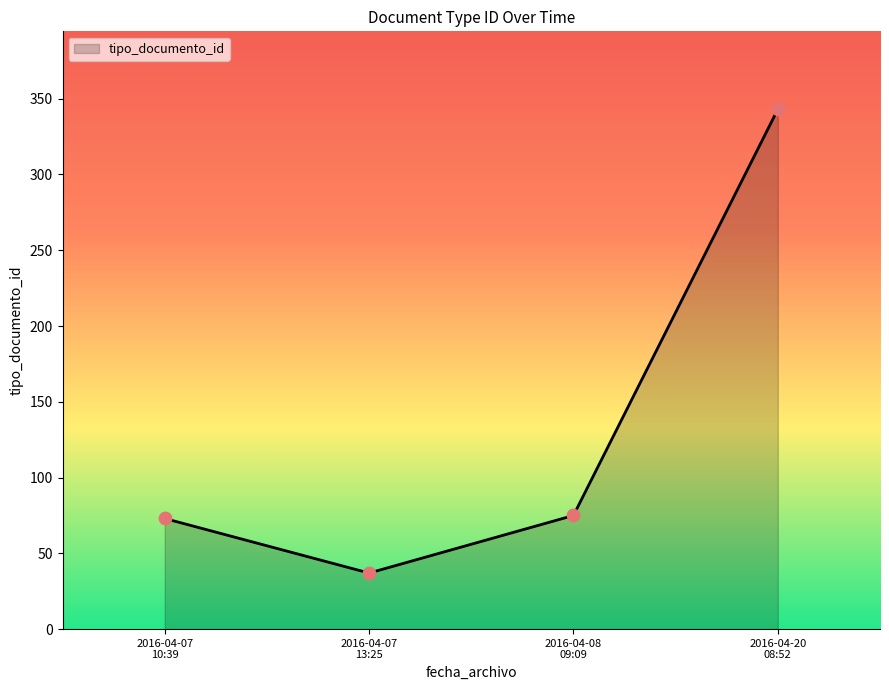

What is the minimum value shown in the chart?

37